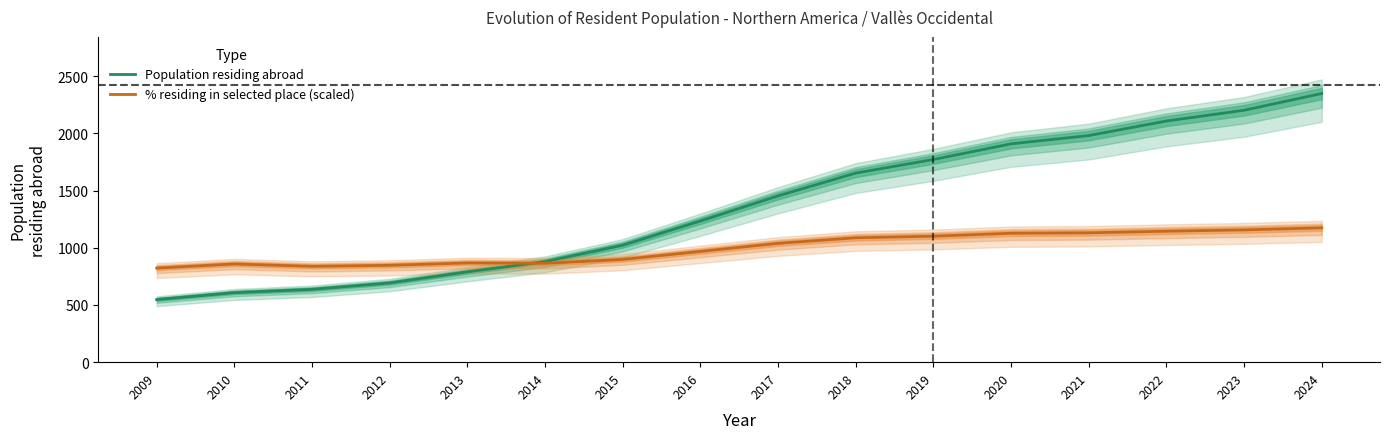

True or false: Population residing abroad and % residing in selected place (scaled) intersect in this chart.

True